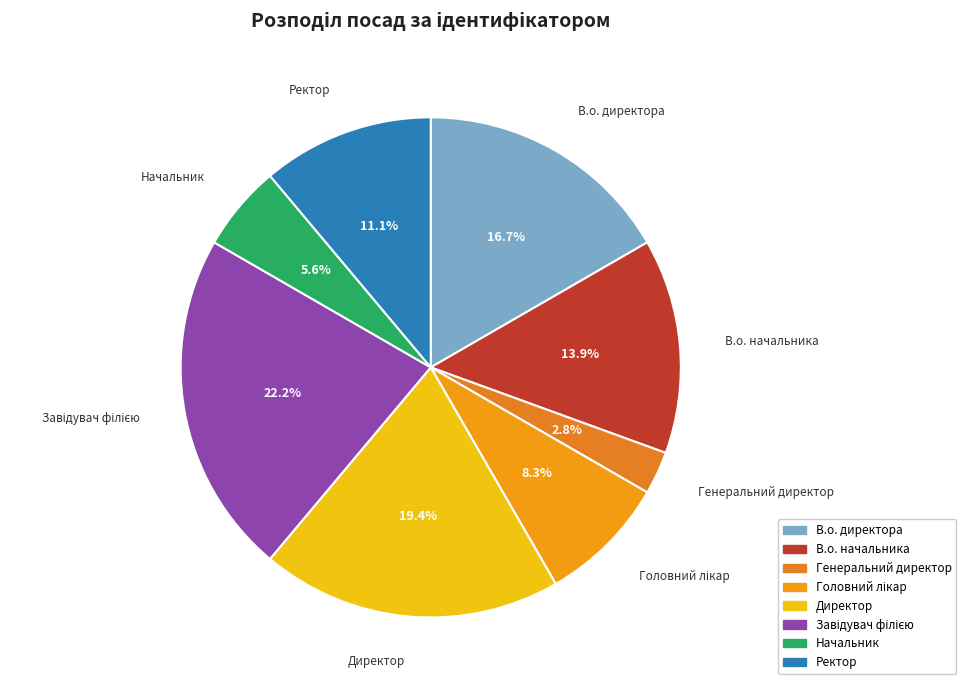

Is the sum of Начальник and Директор greater than half?

No